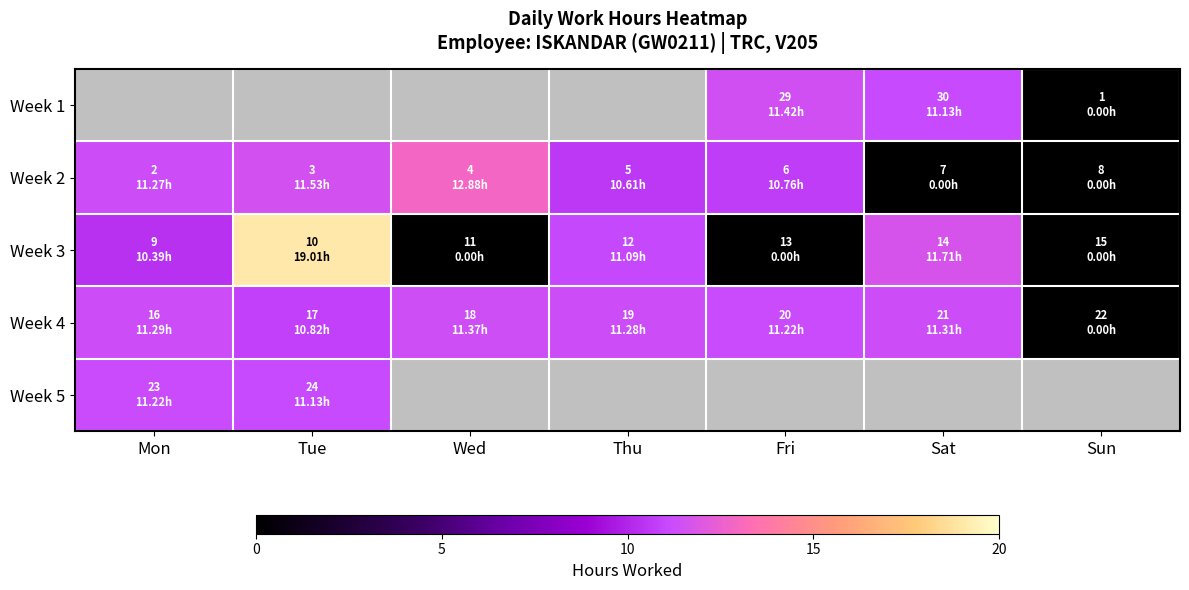

Is it true that Week 2 equals 0.0 at Sun?

True